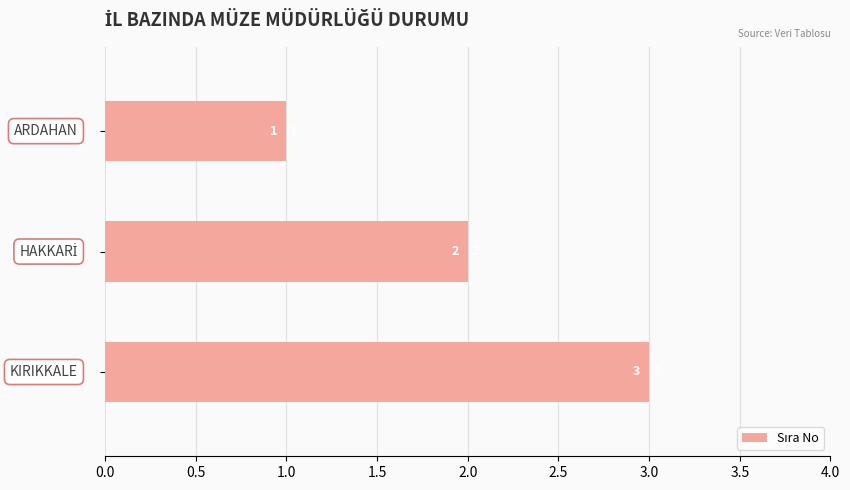

Count the values in the range 1 to 3.

3